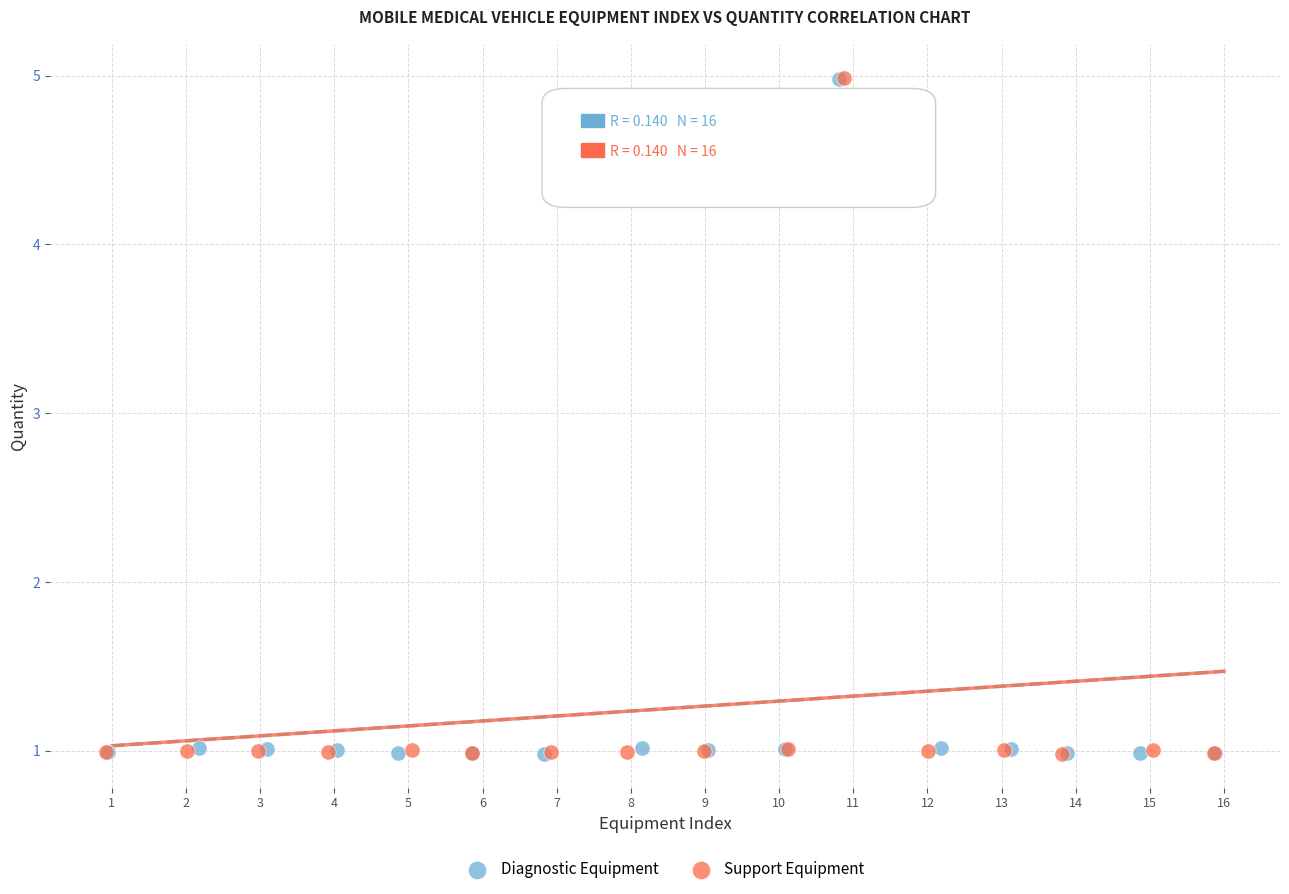

What are all the series names shown in the legend?

Diagnostic Equipment, Support Equipment